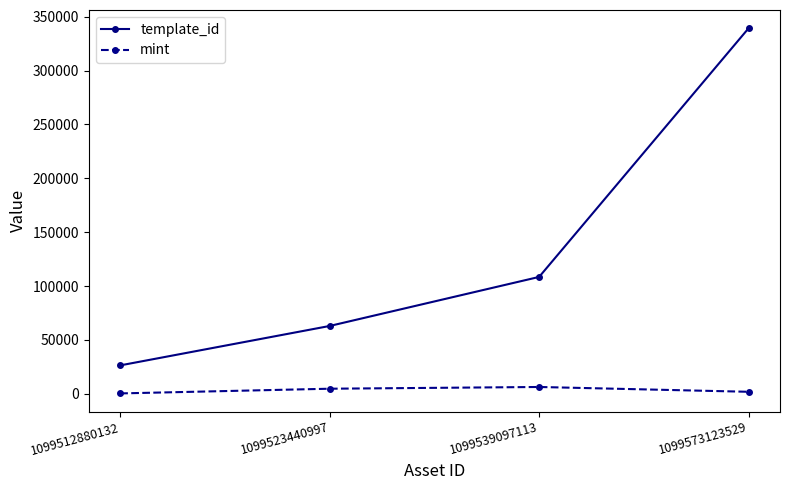

What is the highest value of the template_id series?

339228